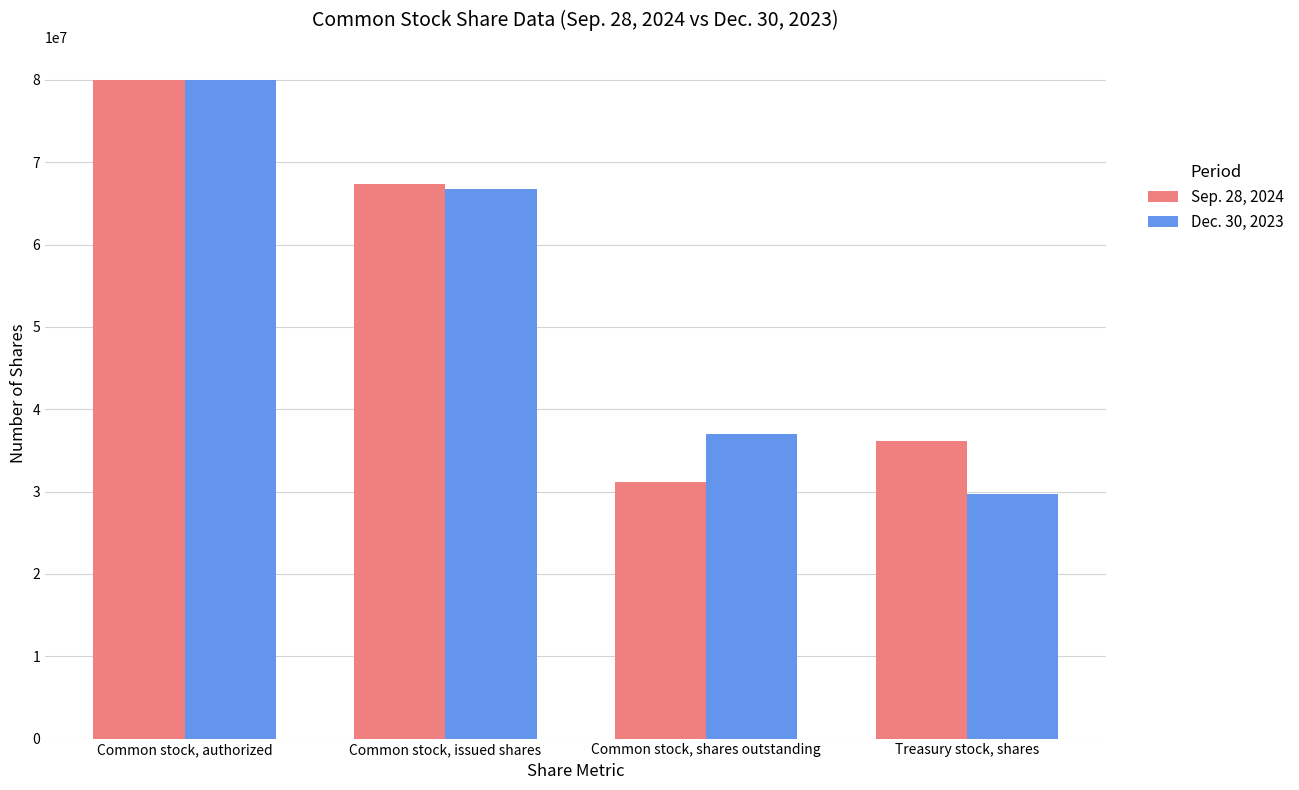

Count the number of data series in this chart.

2